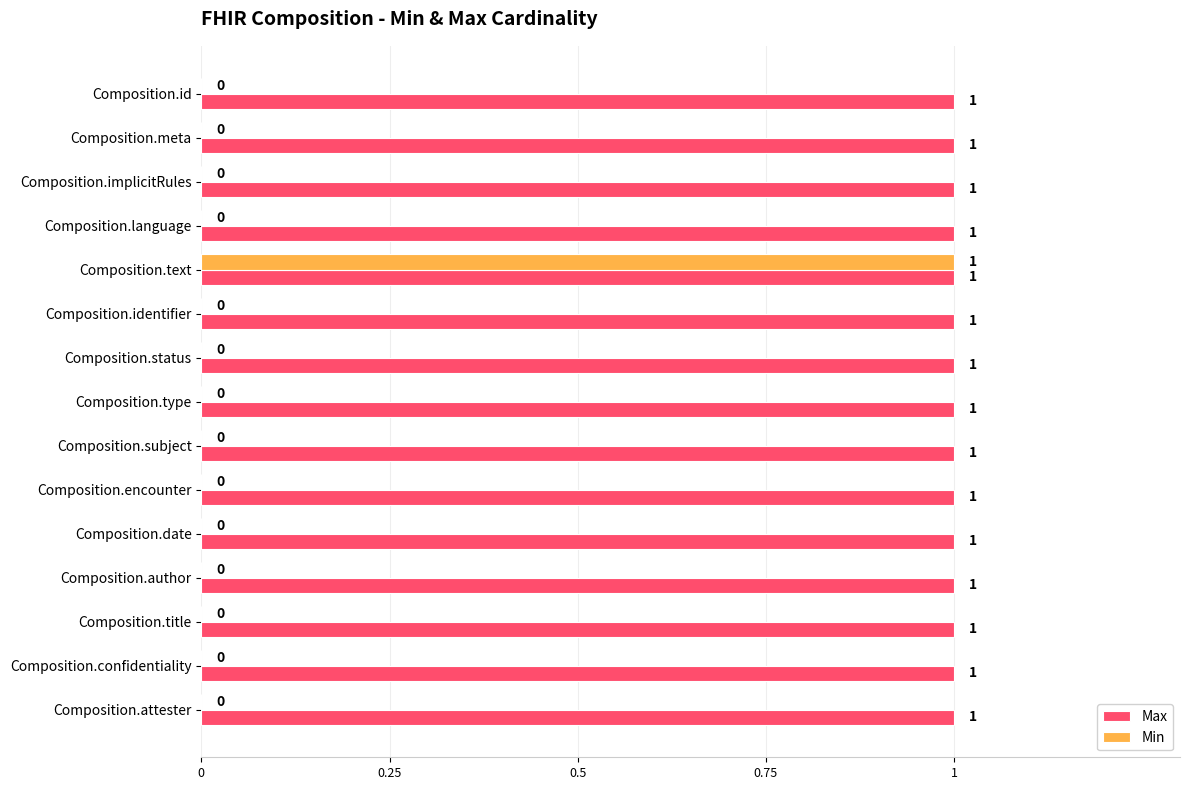

At which category is the sum across all series the highest?

Composition.text